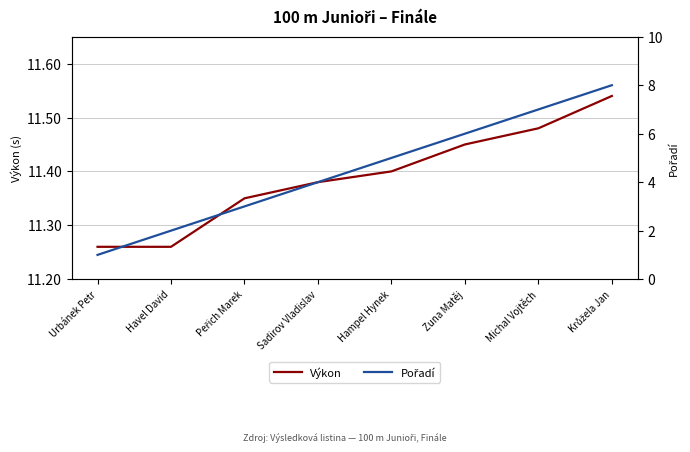

True or false: Výkon has more than 0 interior local peaks.

False